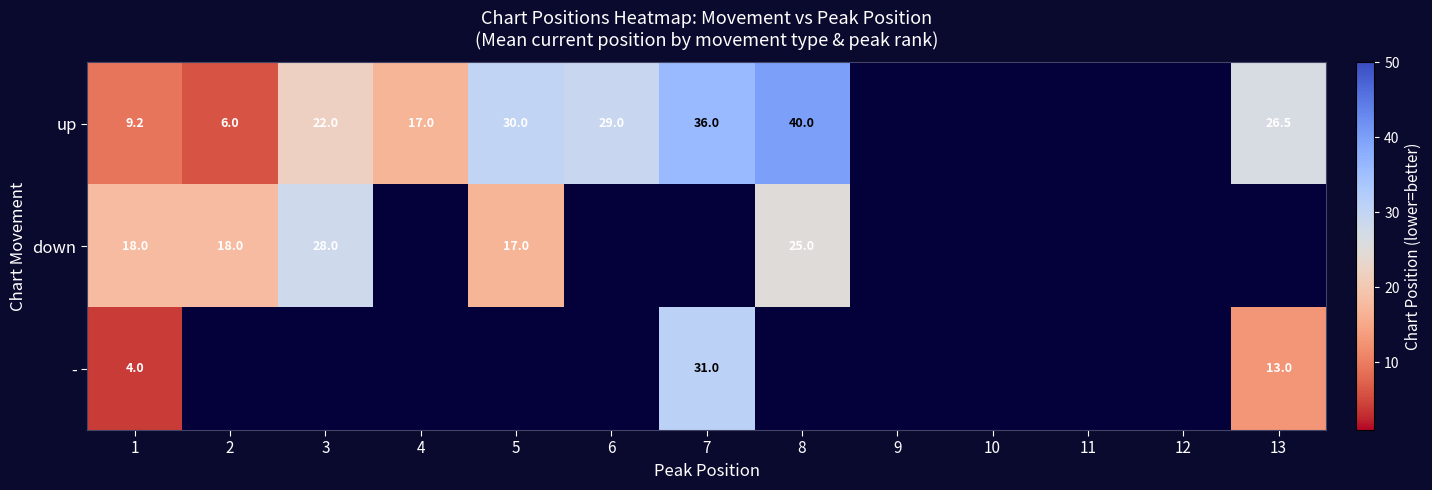

The value of down at 2 is 18.0. True or false?

True